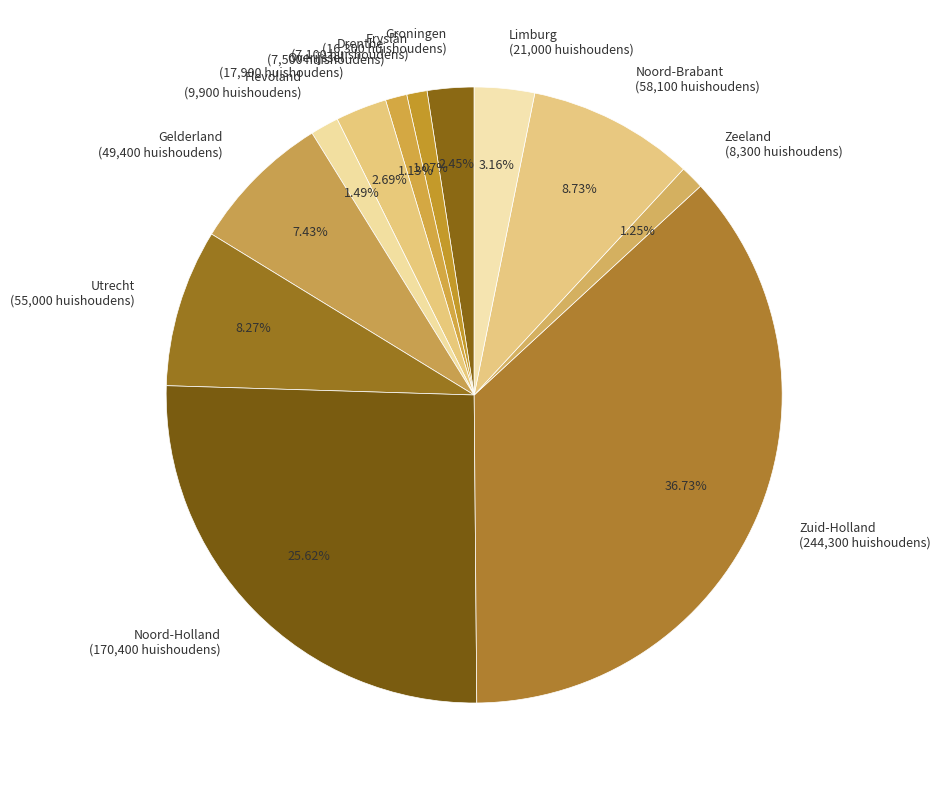

Which slice is the largest?

Zuid-Holland